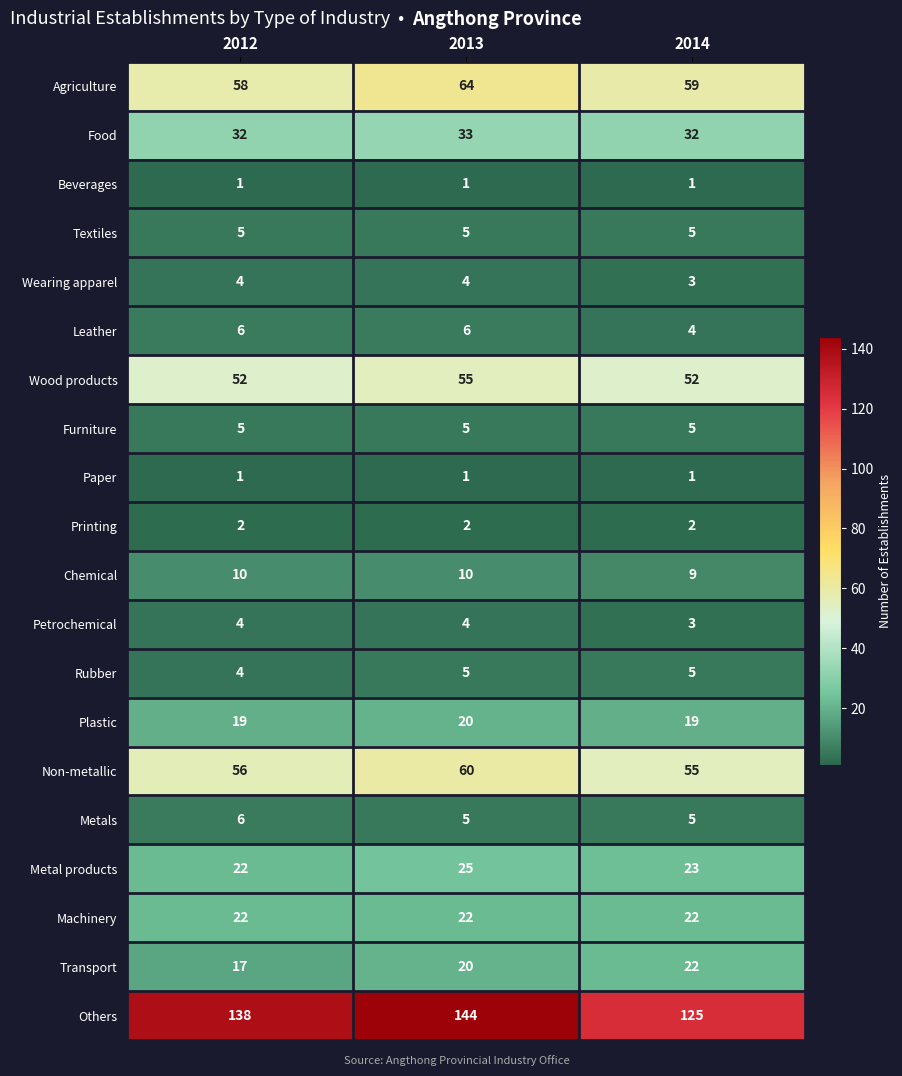

How many series are shown in this chart?

20